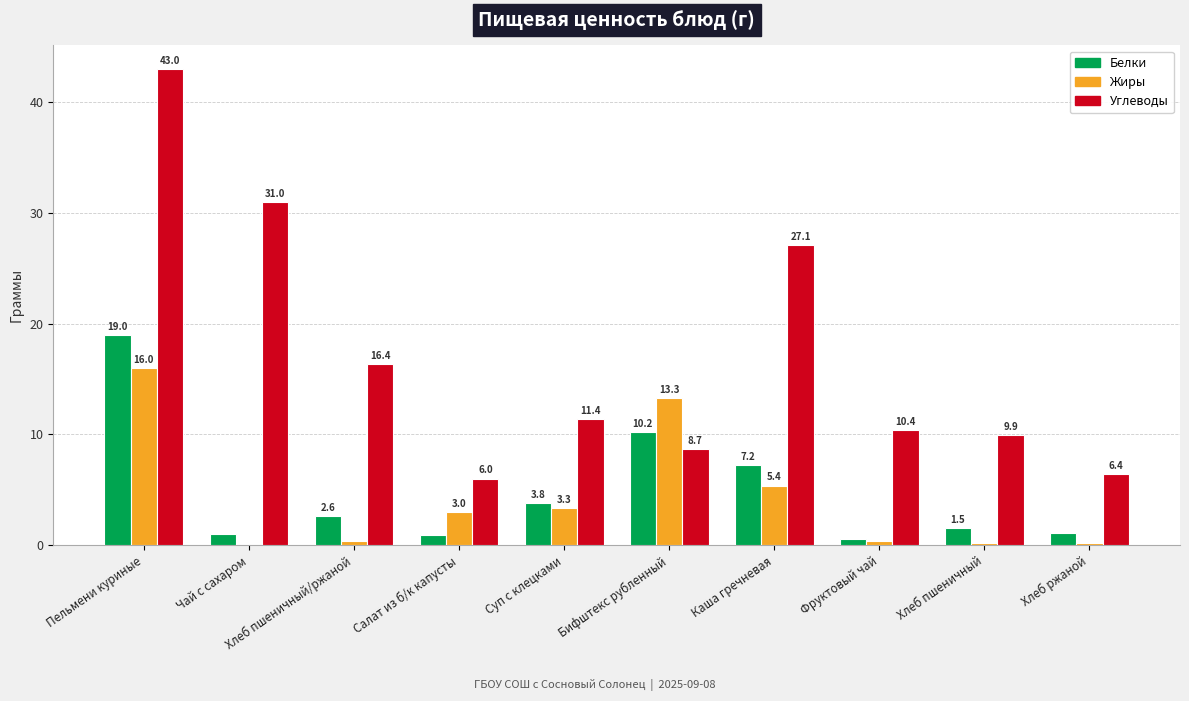

What value does the Жиры series have at Суп с клецками?

3.3